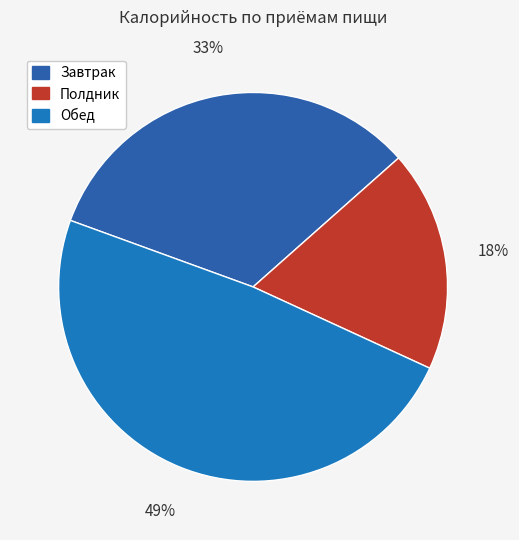

How many slices are in this pie chart?

3